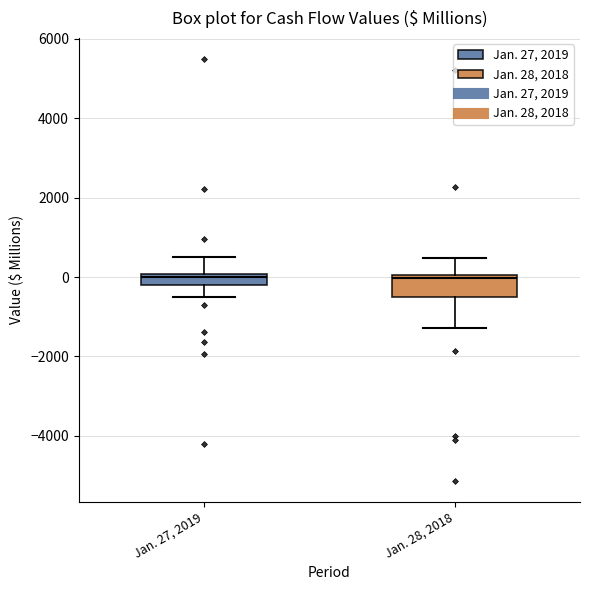

Where does the upper whisker of the box for Jan. 28, 2018 end on the y-axis? The values are not printed on the chart, so give them approximately, as read against the axis.

400